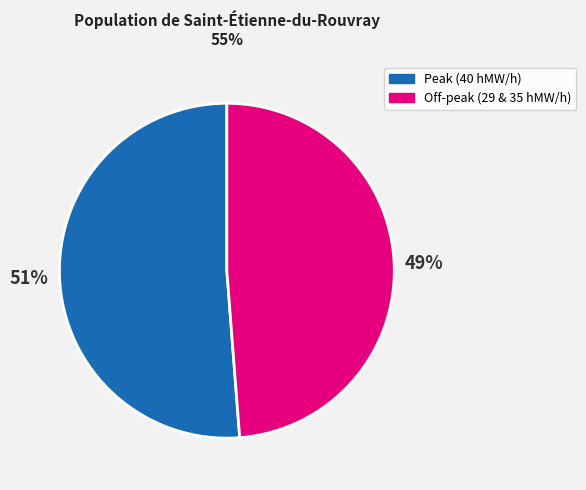

Do Peak (40 hMW/h) and Off-peak (29 & 35 hMW/h) together represent more than half of the pie?

Yes